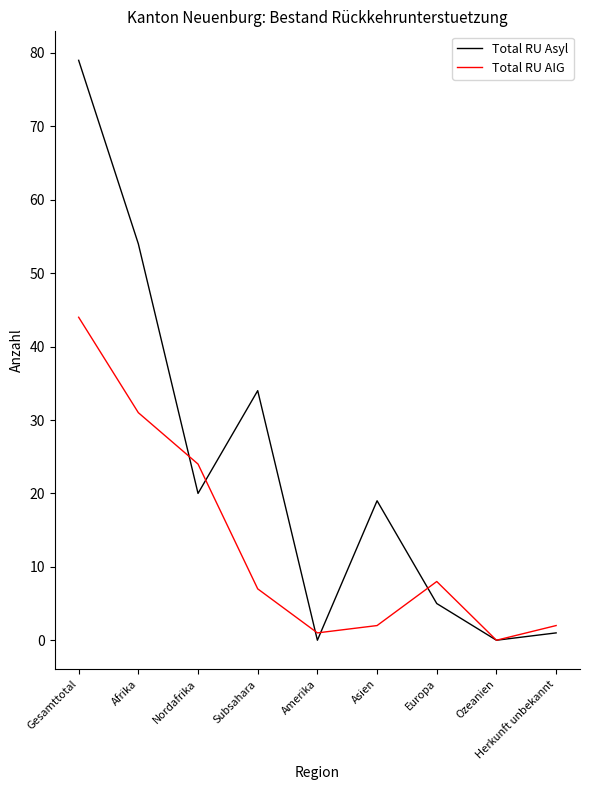

At which label is Total RU Asyl closest to 39?

Subsahara